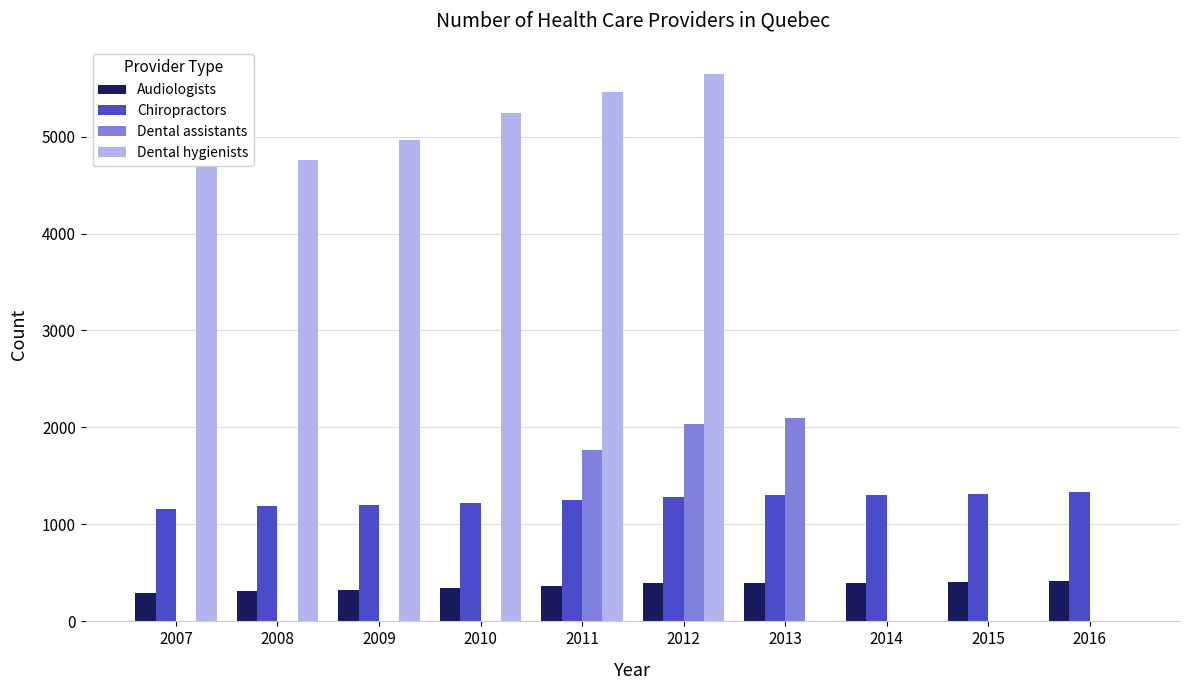

At which label does Dental hygienists reach its peak?

2012